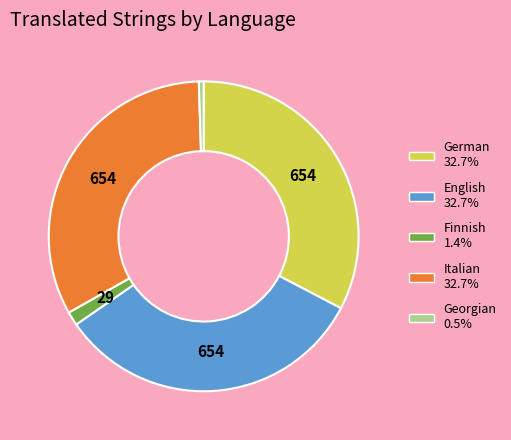

Is the sum of English 32.7% and Georgian 0.5% greater than half?

No